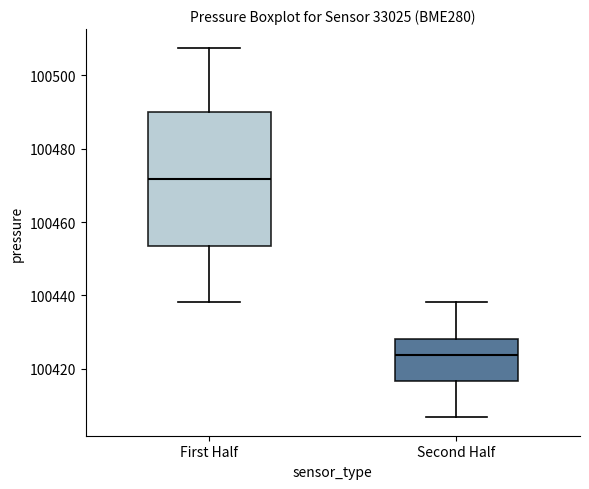

Comparing the boxes themselves (not the whiskers), which one is the tallest?

First Half